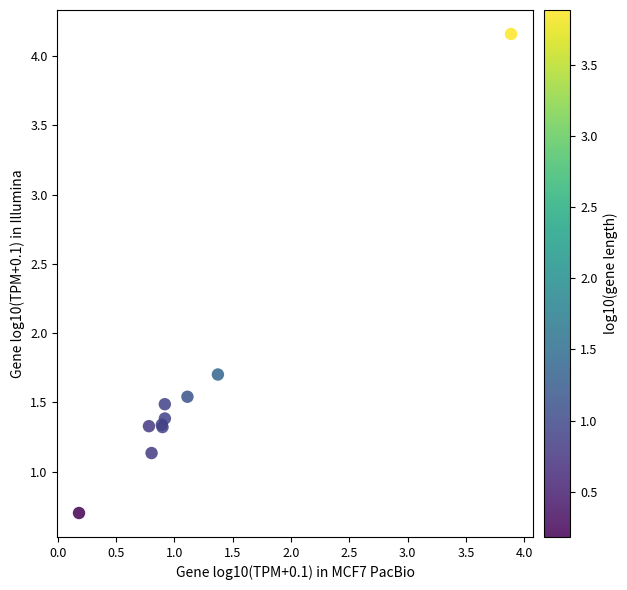

What Y value in the scatter plot is closest to 2?

1.7